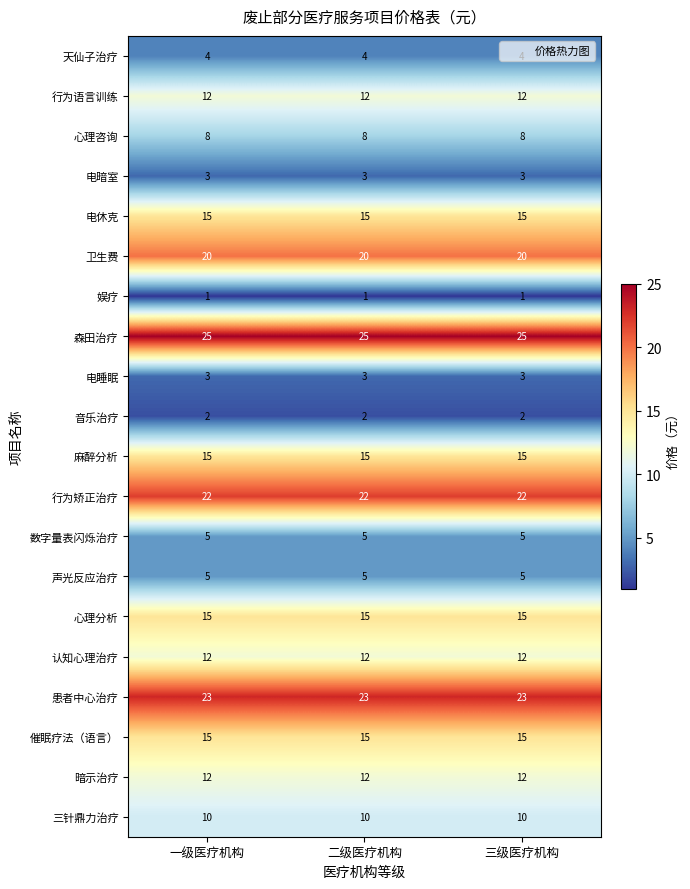

What is the average value of the 卫生费 series?

20